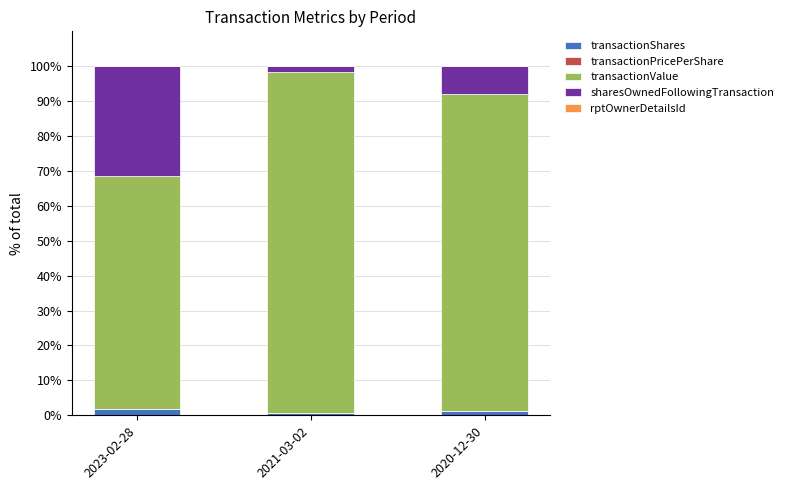

List the labels in order of transactionValue value, largest first.

2021-03-02, 2020-12-30, 2023-02-28